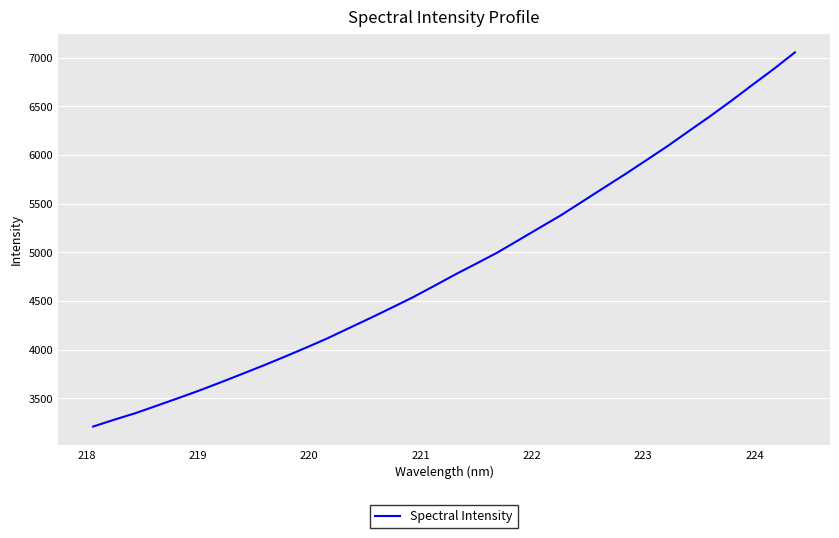

What is the difference between the maximum and minimum values?

3844.3